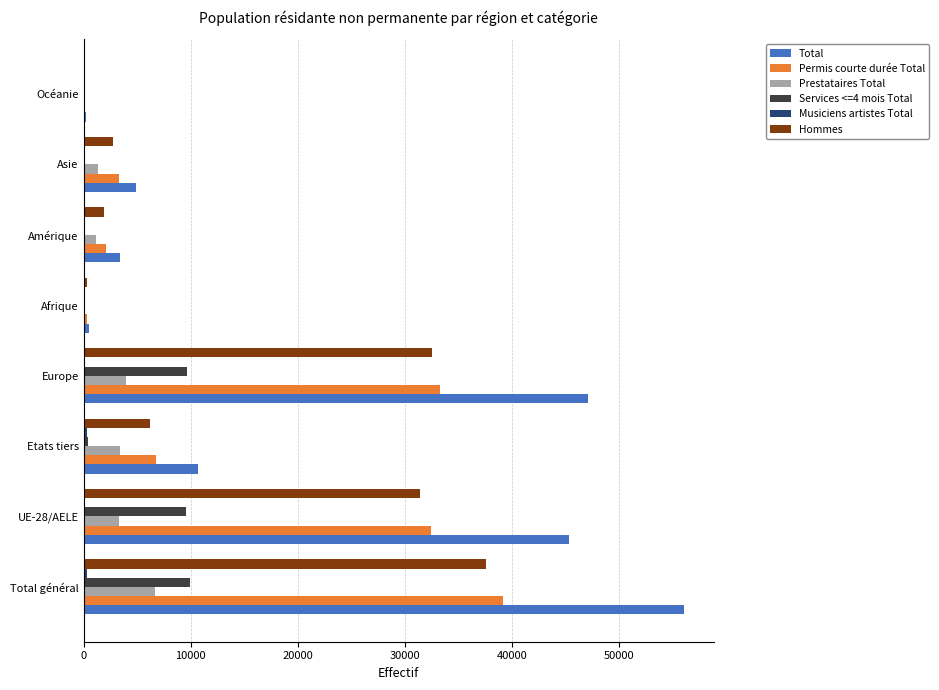

True or false: Permis courte durée Total has a value of 33289 at Europe.

True